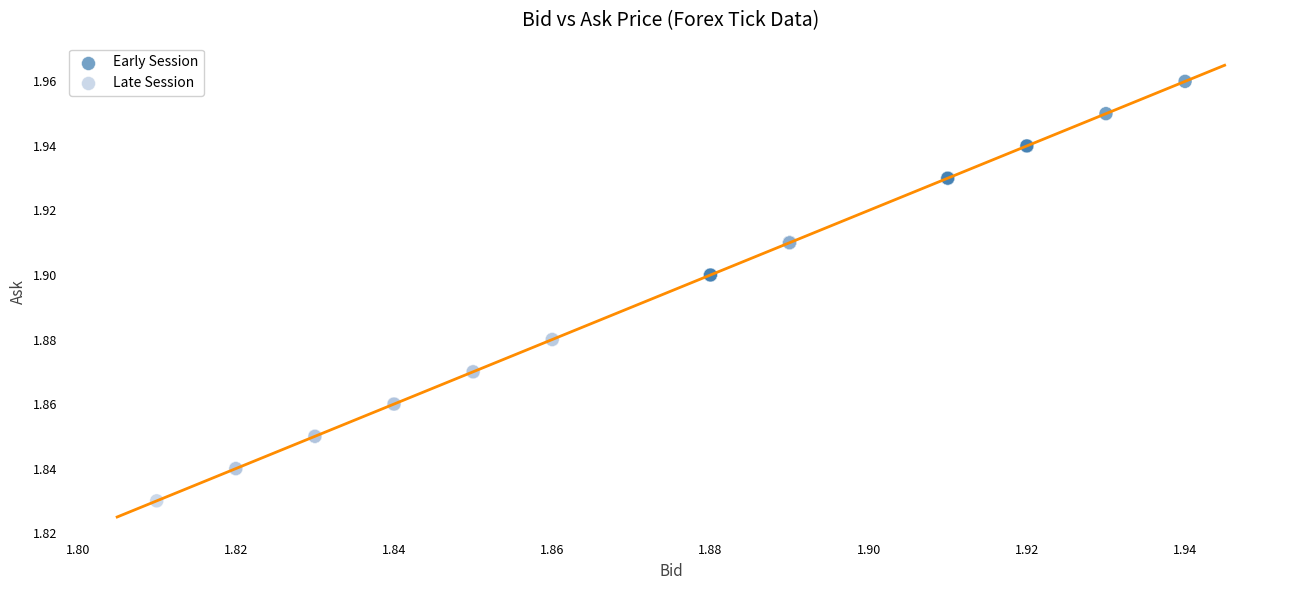

Which series reaches the maximum Y coordinate?

Early Session